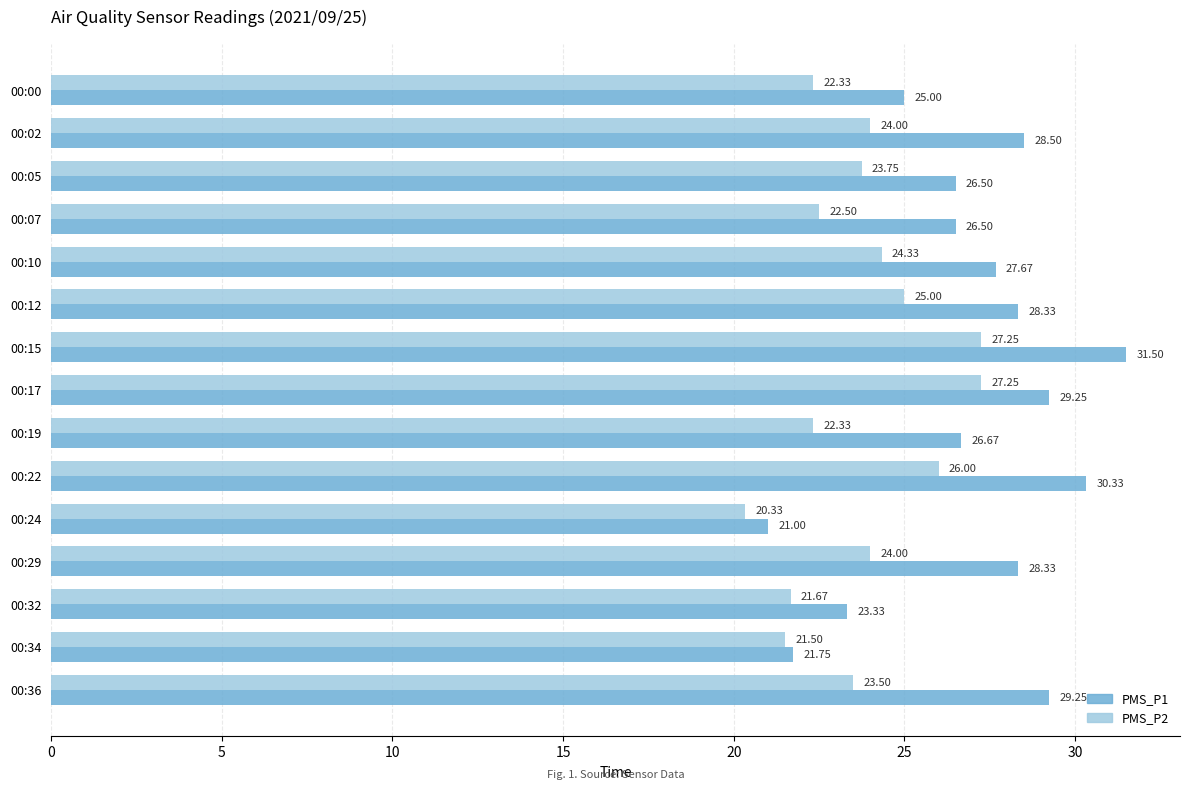

List the series in order of their peak value, highest first.

PMS_P1, PMS_P2